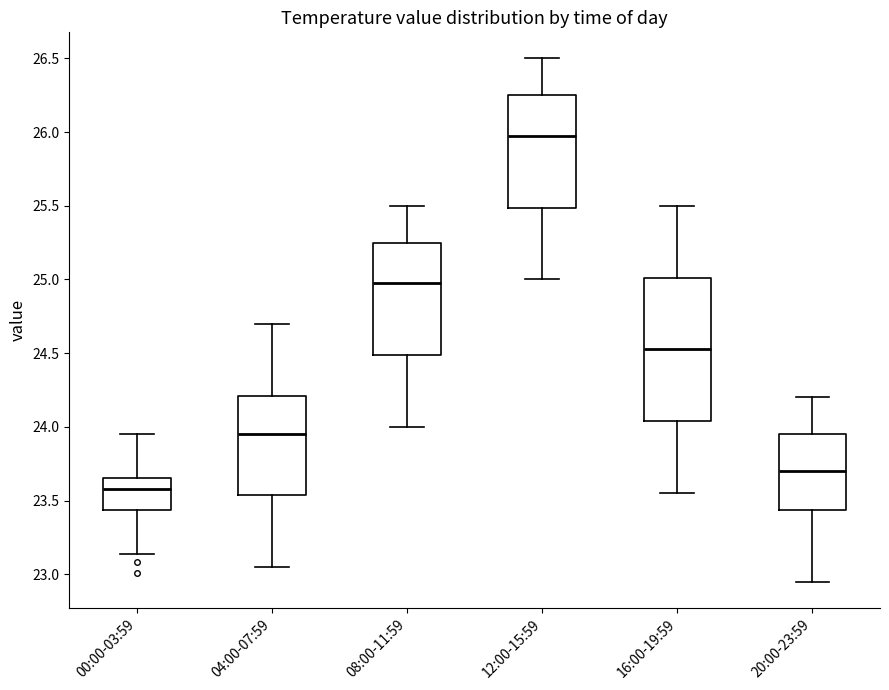

Reading left to right, read every box against the y-axis: the position of its median line, the range the box covers, and the ends of its whiskers. The values are not printed on the chart, so give them approximately, as read against the axis.

00:00-03:59: median 23.60, box 23.45 to 23.65, whiskers 23.15 to 23.95
04:00-07:59: median 23.95, box 23.55 to 24.20, whiskers 23.05 to 24.70
08:00-11:59: median 25.00, box 24.50 to 25.25, whiskers 24.00 to 25.50
12:00-15:59: median 26.00, box 25.50 to 26.25, whiskers 25.00 to 26.50
16:00-19:59: median 24.55, box 24.05 to 25.00, whiskers 23.55 to 25.50
20:00-23:59: median 23.70, box 23.45 to 23.95, whiskers 22.95 to 24.20